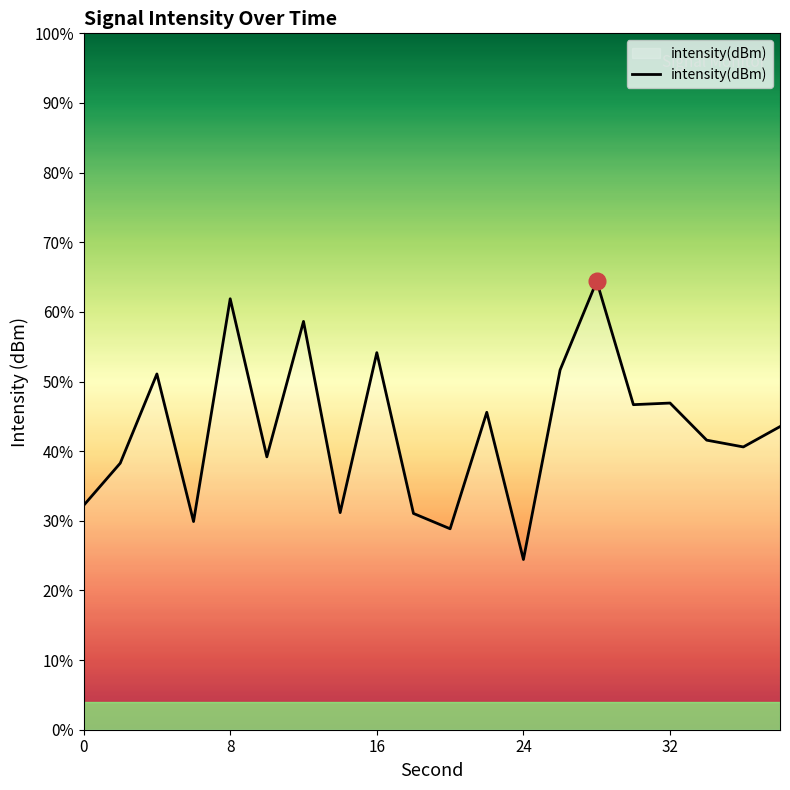

What is the value of the 4th point from the left?

-134.5